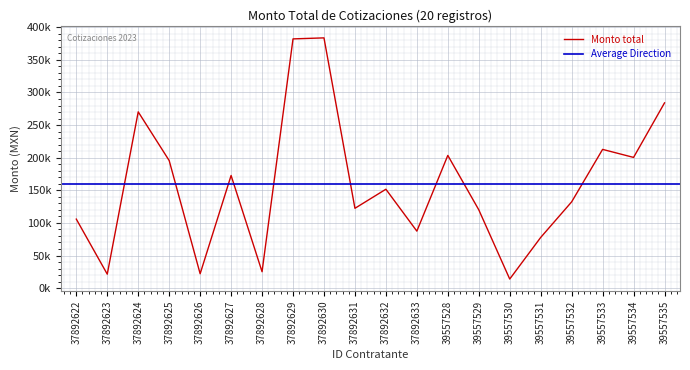

Between 37892623 and 37892630, which is larger?

37892630